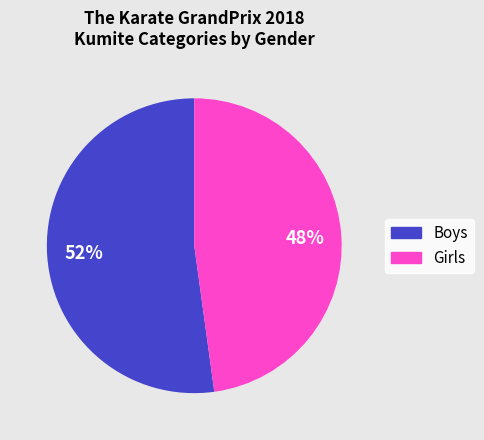

Rank the categories by value from lowest to highest.

Girls, Boys